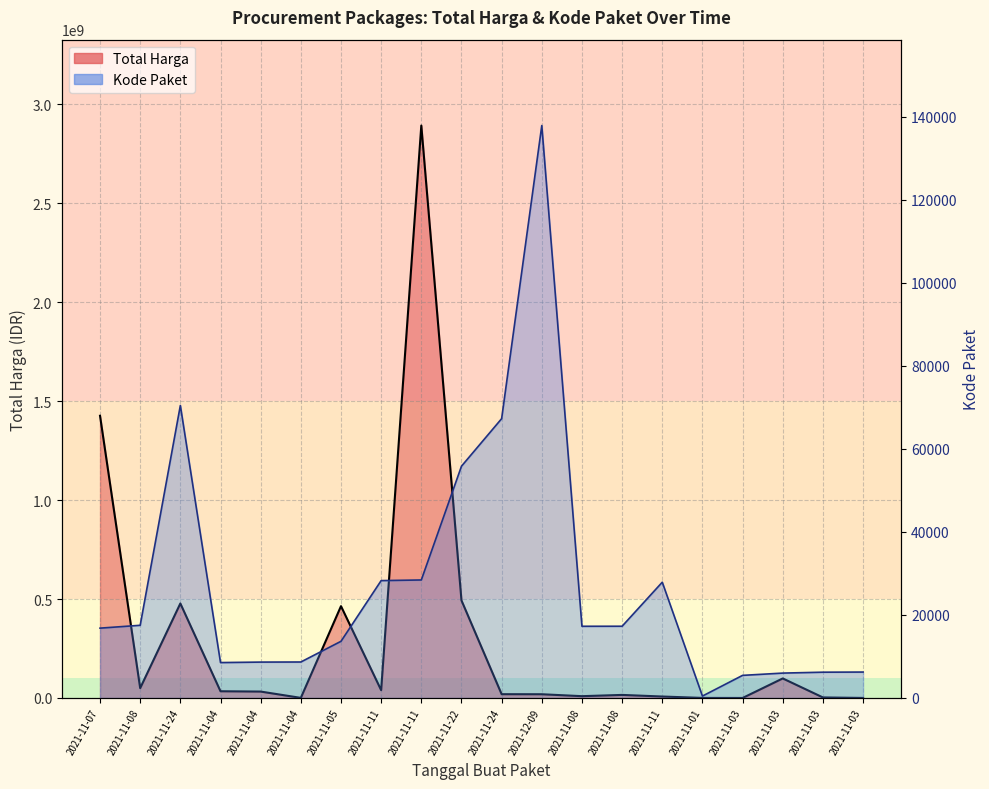

Is the value of Kode Paket at 2021-12-09 greater than the value of Total Harga at 2021-11-08?

No